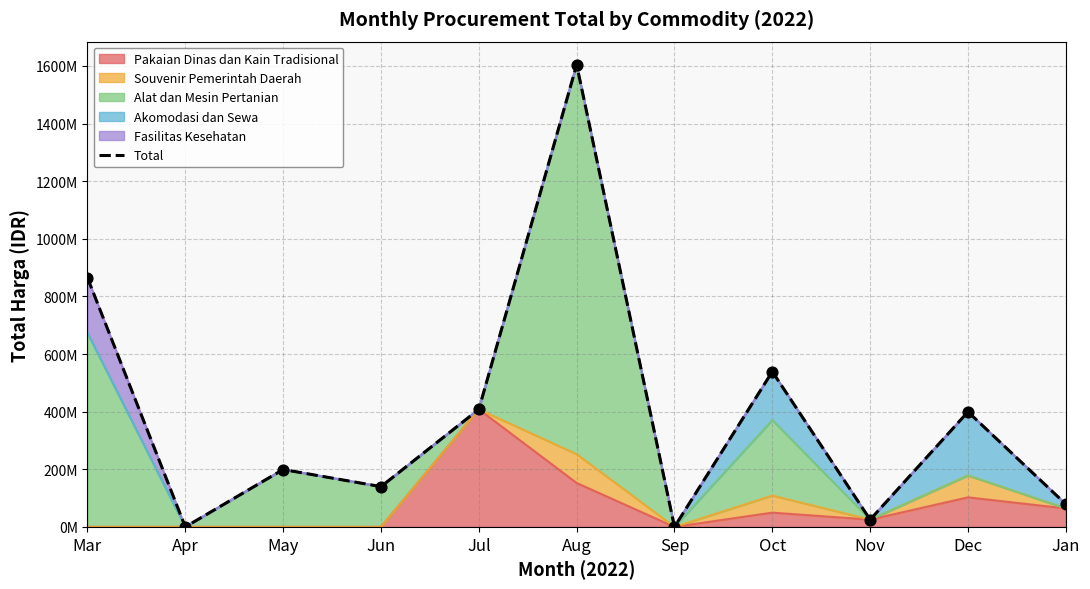

What is the change in value from Apr to Nov?

+25200000